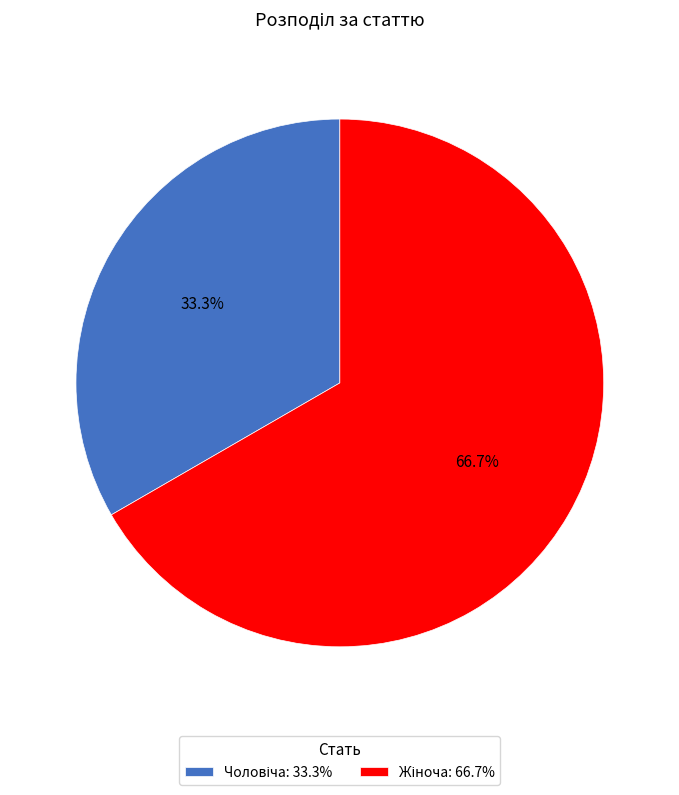

To the nearest percent, what is the combined percentage of Жіноча and Чоловіча?

100%